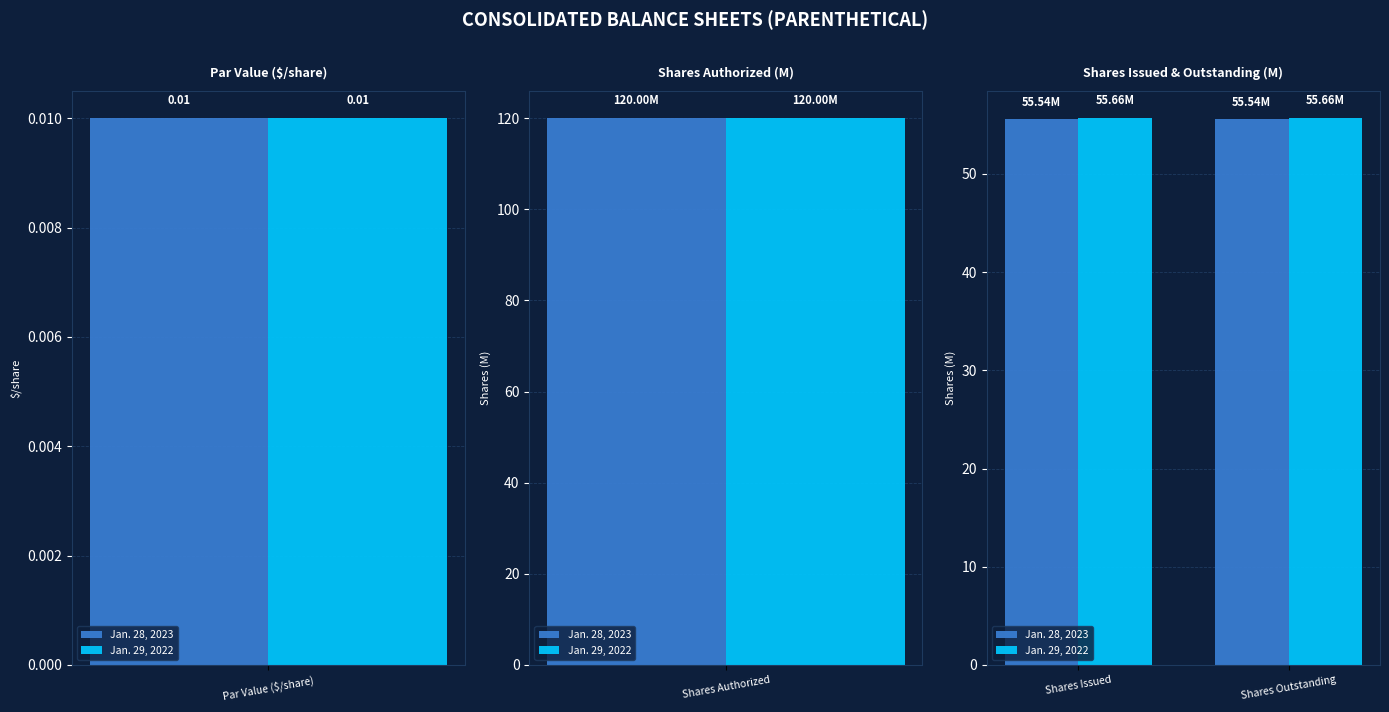

The value of Jan. 29, 2022 at Shares Outstanding is 55.7. True or false?

True